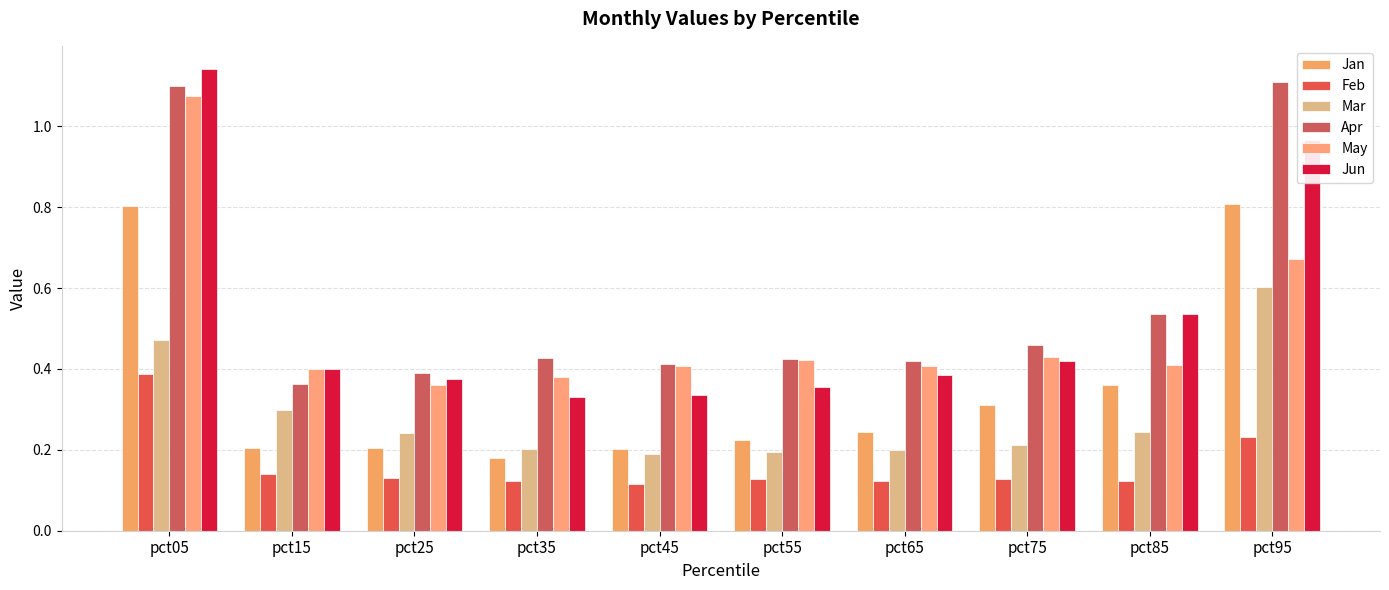

What is the difference between the second highest and second lowest values in the Feb series?

0.1